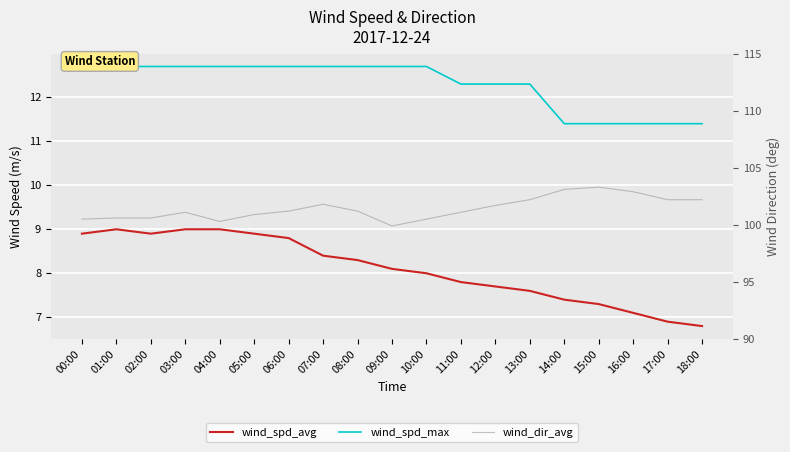

What are all the series names shown in the legend?

wind_spd_avg, wind_spd_max, wind_dir_avg